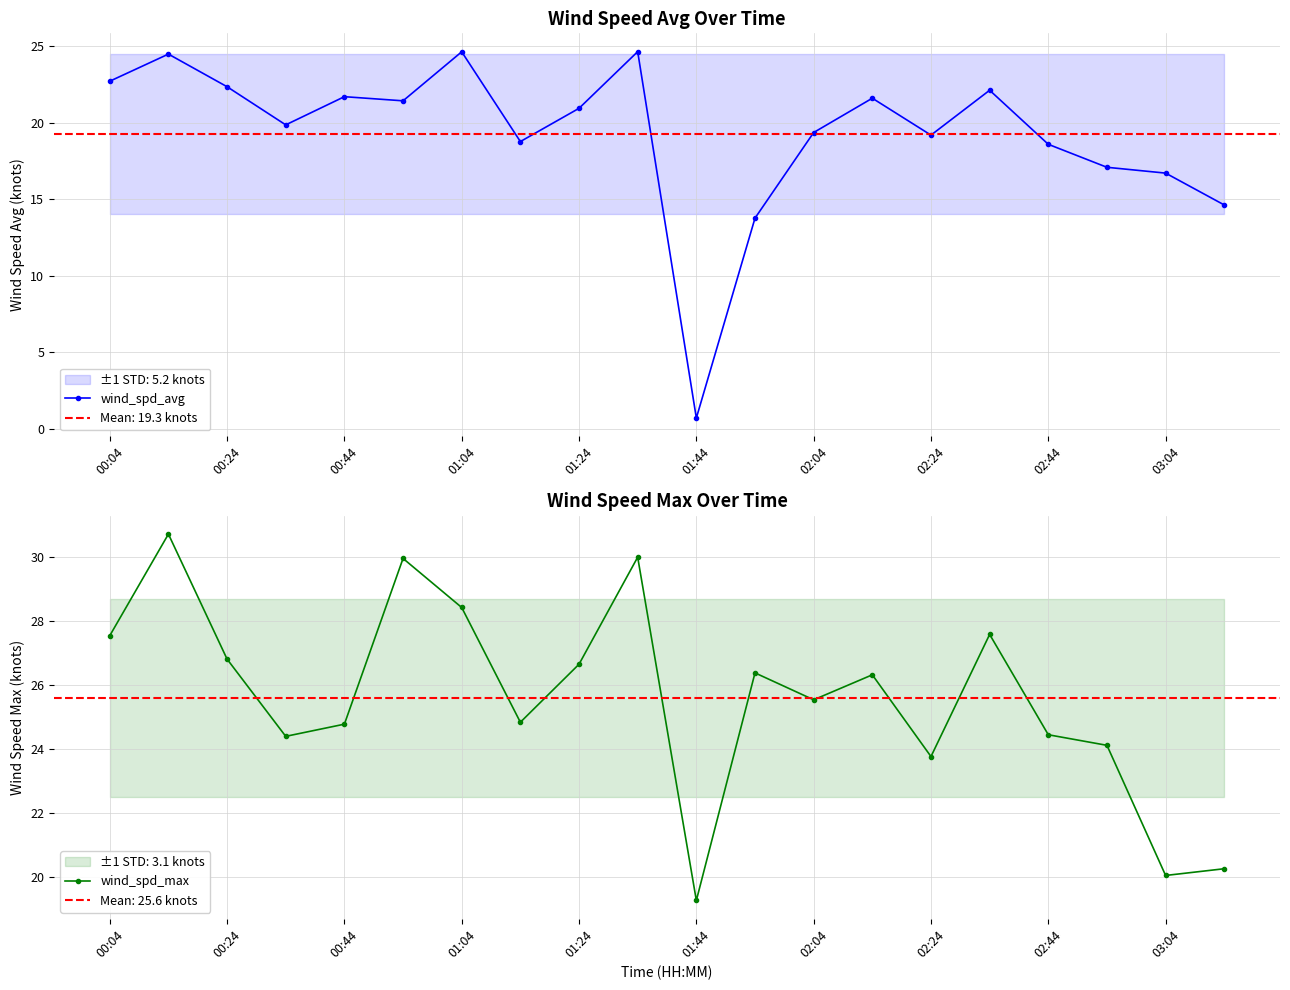

What is the difference between the highest and lowest values at 11?

12.6